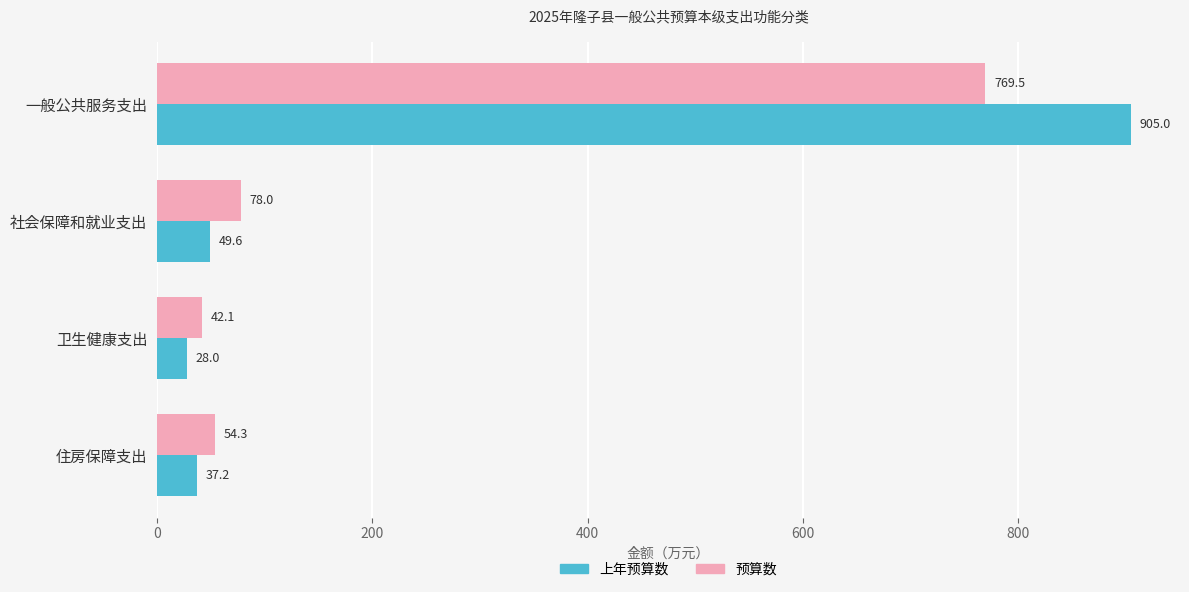

How many values in the 上年预算数 series are below 49?

2